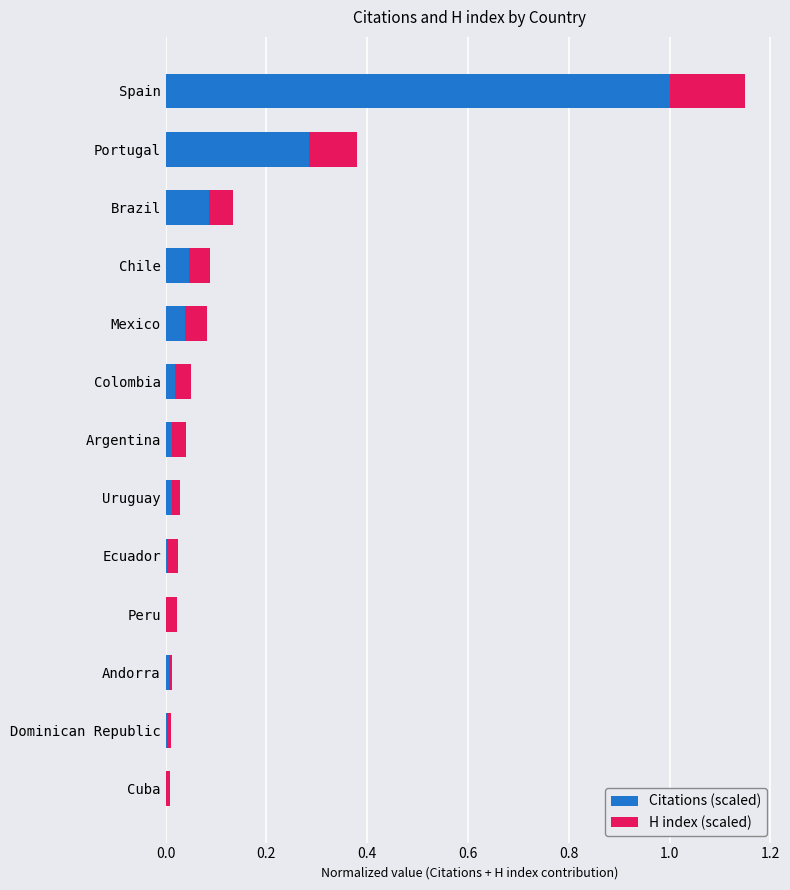

The value of Citations (scaled) at Argentina is 0.0. True or false?

True